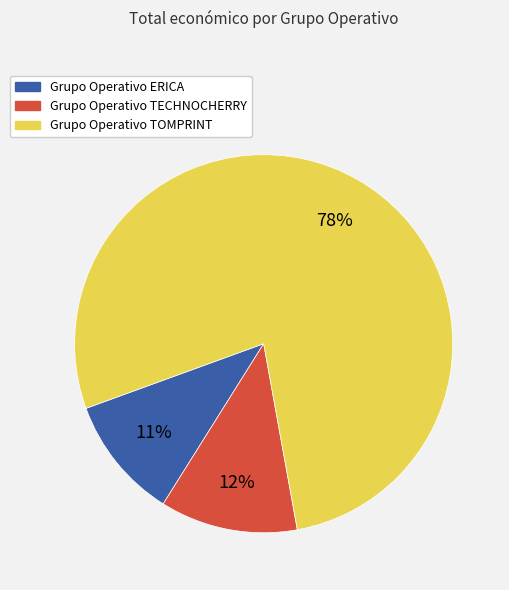

To the nearest percent, what portion does Grupo Operativo TECHNOCHERRY represent?

12%